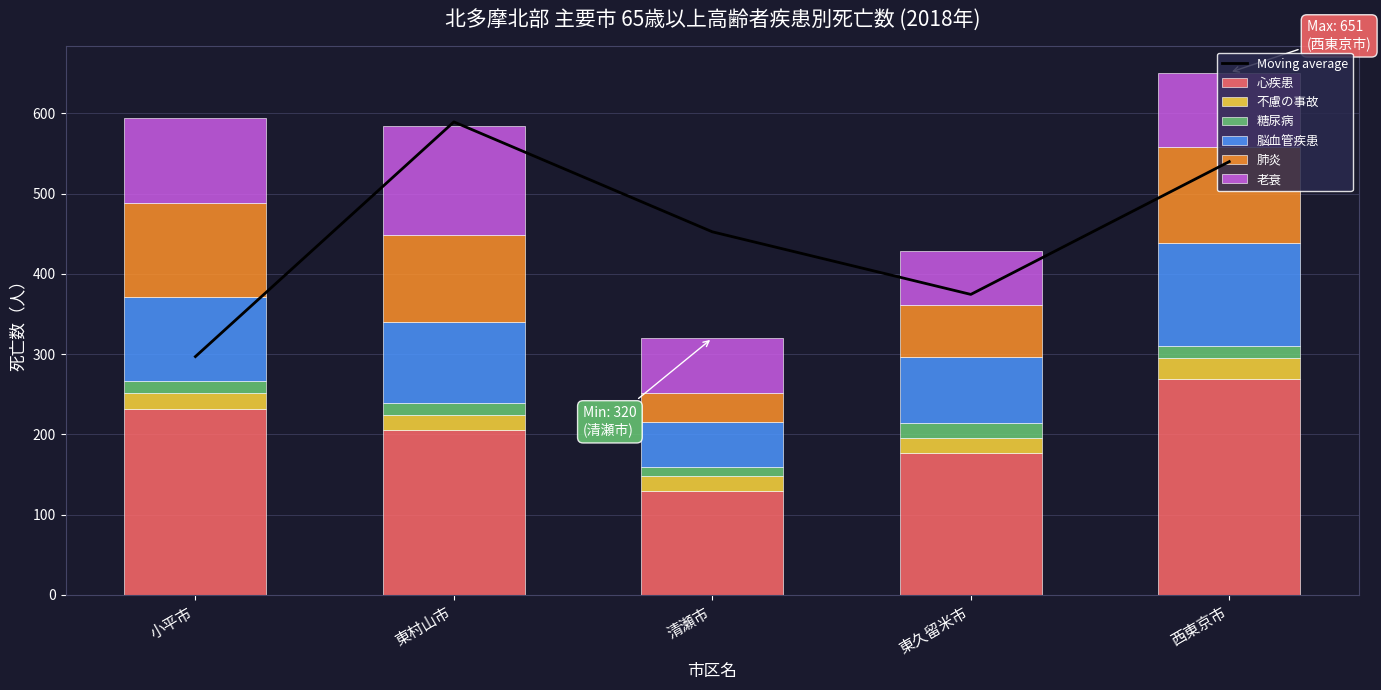

What is the label of the 3rd bar from the left?

清瀬市